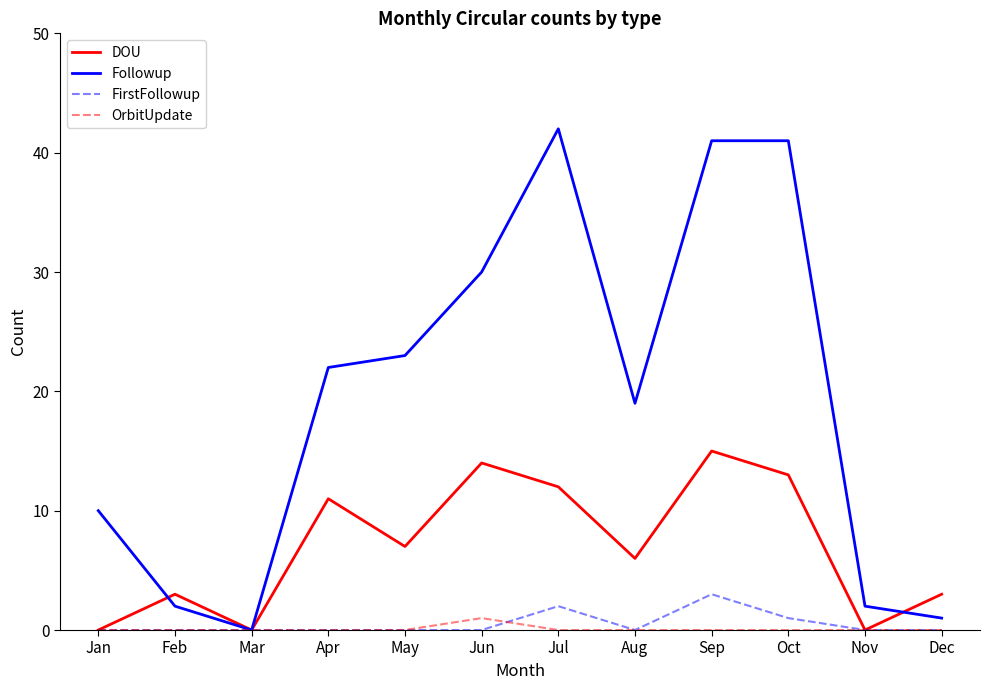

What are all the series names shown in the legend?

DOU, Followup, FirstFollowup, OrbitUpdate